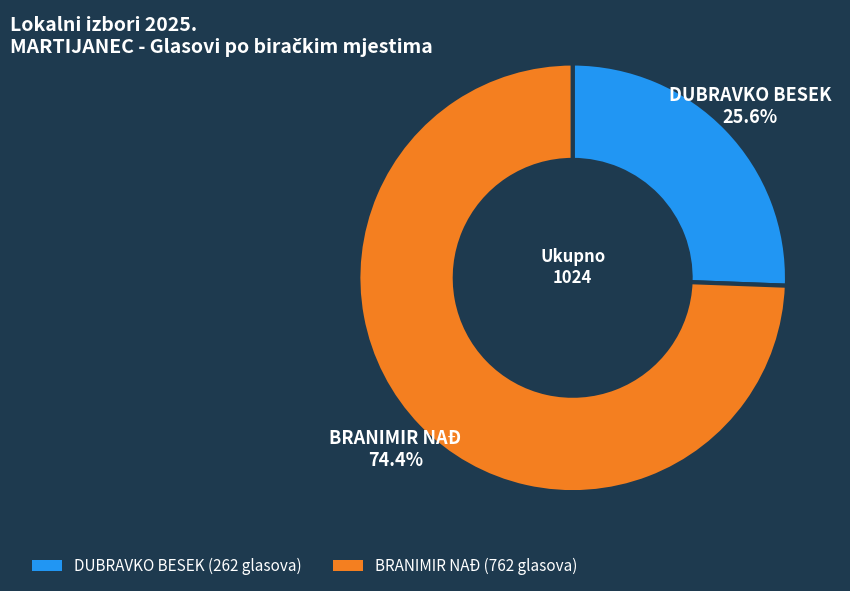

Does any single category account for the majority?

Yes